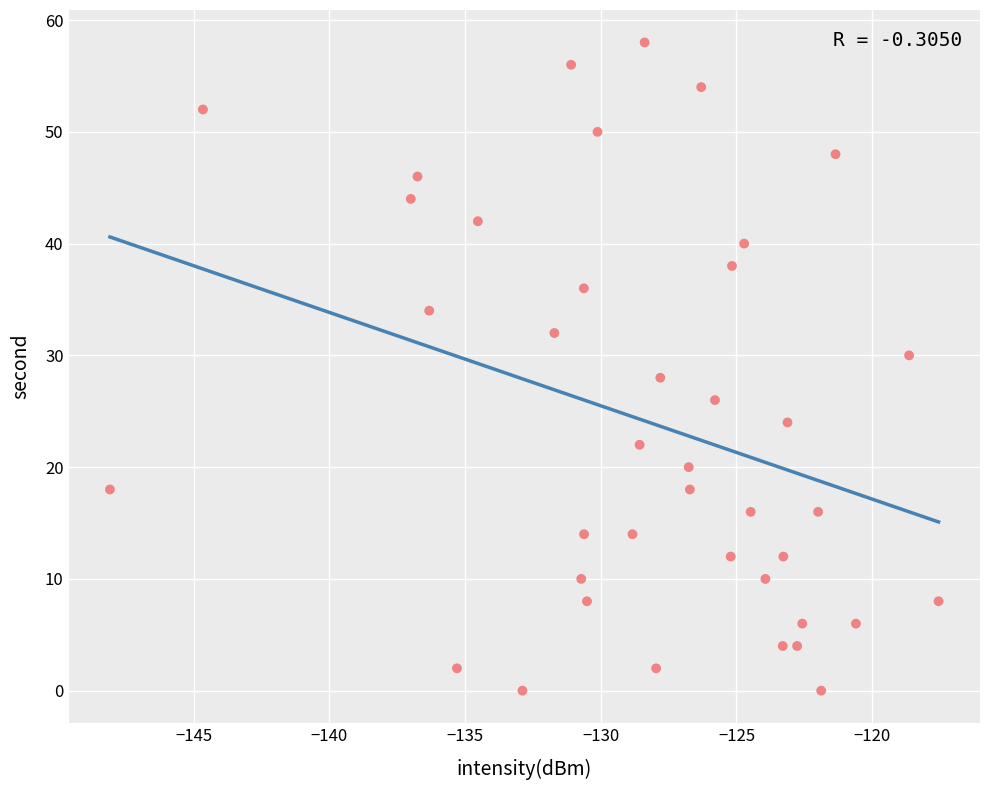

What is the range of Y values (max minus min)?

58